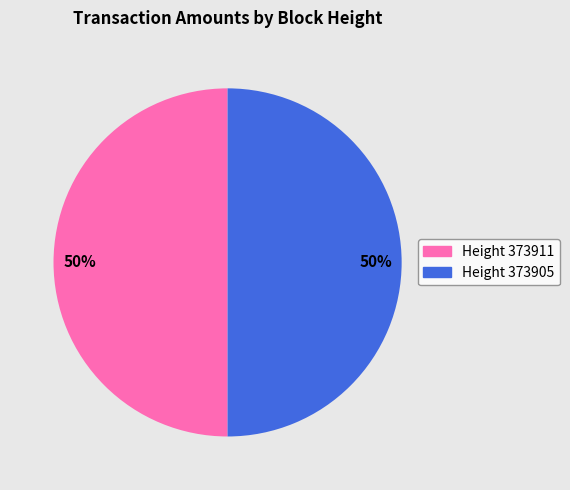

What is the ratio of the value at Height 373911 to the value at Height 373905?

1.0